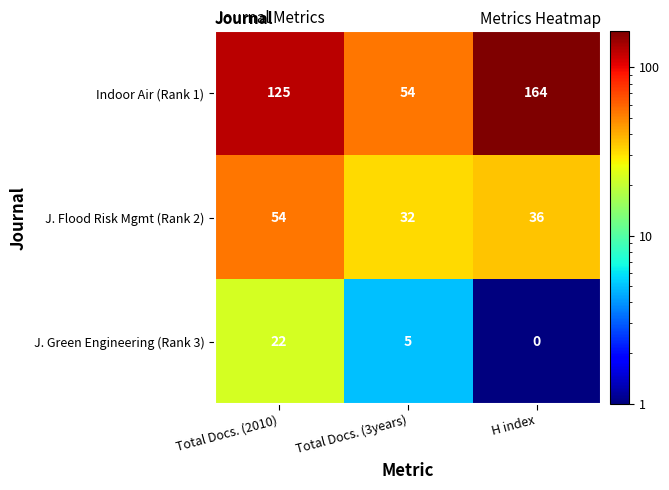

What is the sum of the J. Green Engineering (Rank 3) values at Total Docs. (3years) and H index?

5